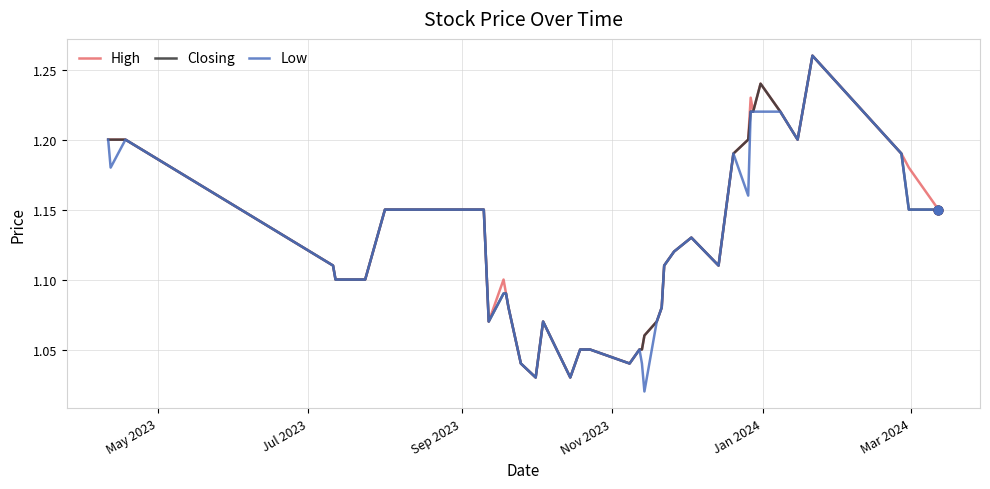

How many lines are shown in the chart?

3